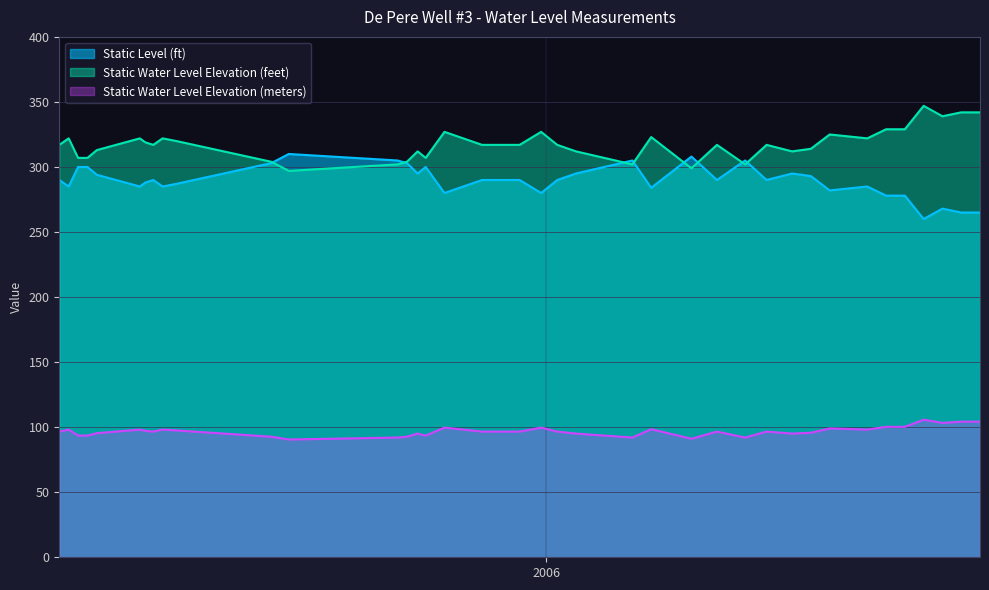

Is it true that Static Water Level Elevation (meters) equals 46.1 at 2006-01-09?

False